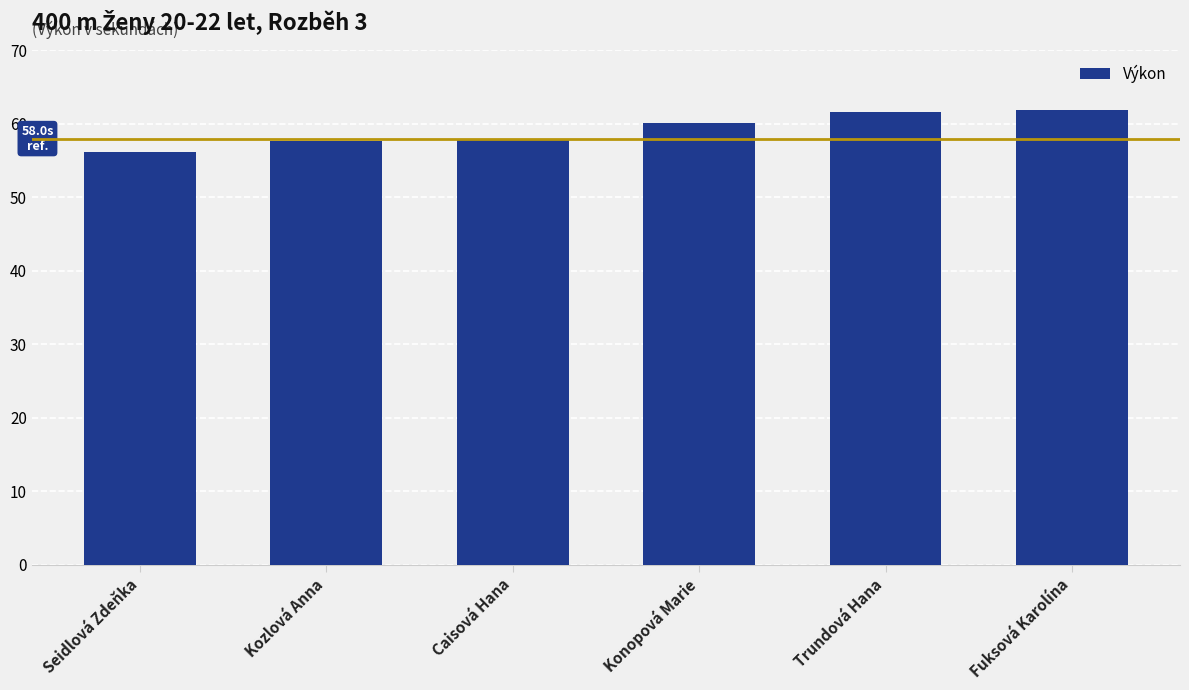

What is the difference between the values at Konopová Marie and Seidlová Zdeňka?

3.9